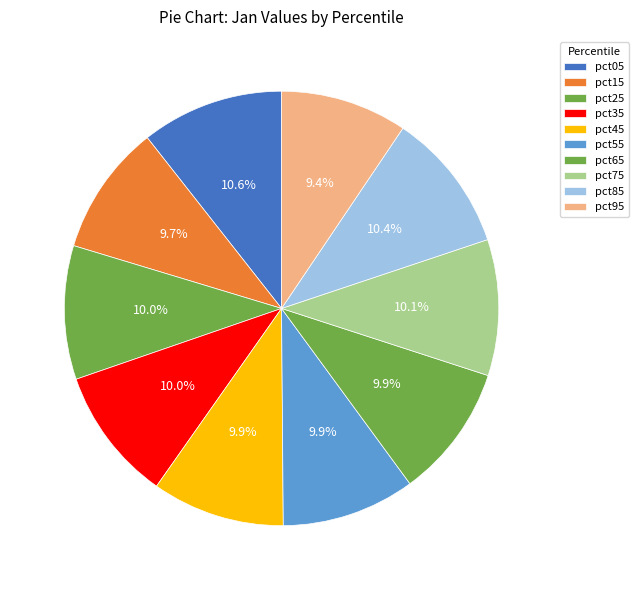

Approximately how many times larger is the value at pct85 compared to pct25?

1.0